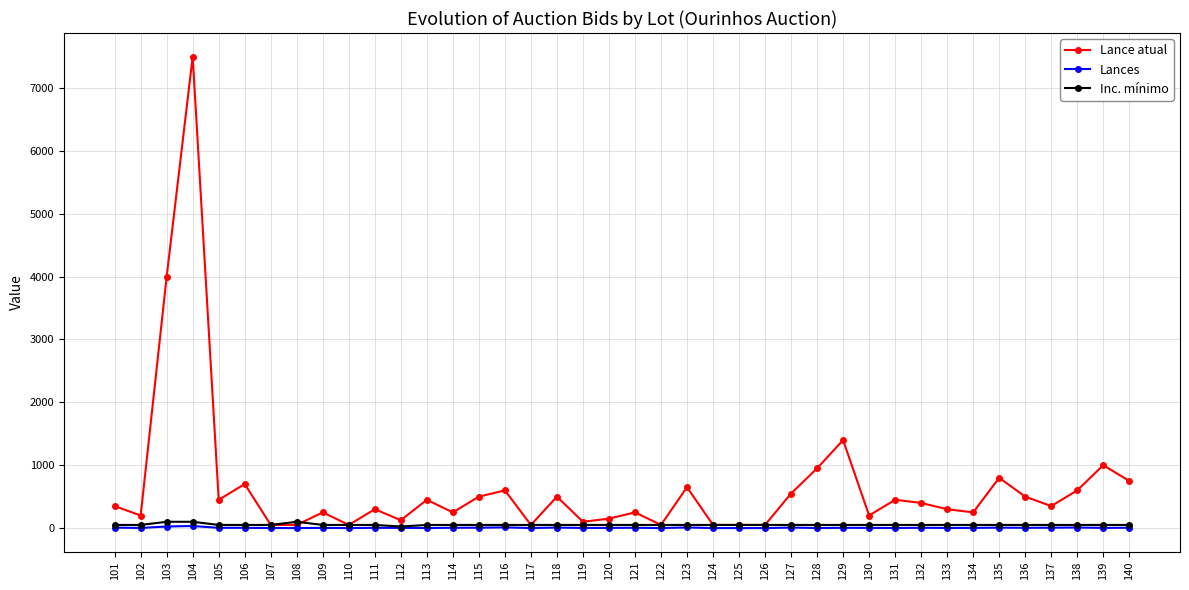

What is the greatest value displayed?

7500